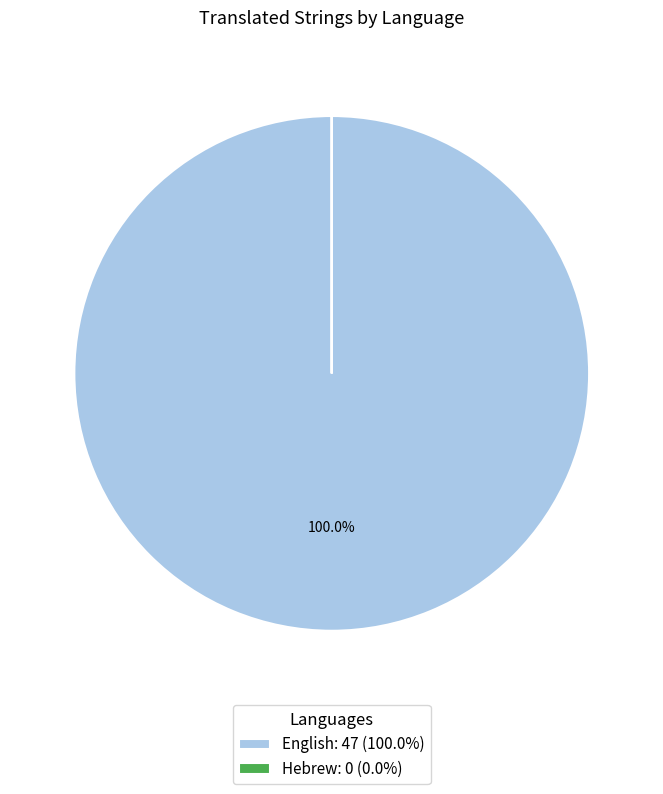

Is there any slice that represents more than half of the pie?

Yes